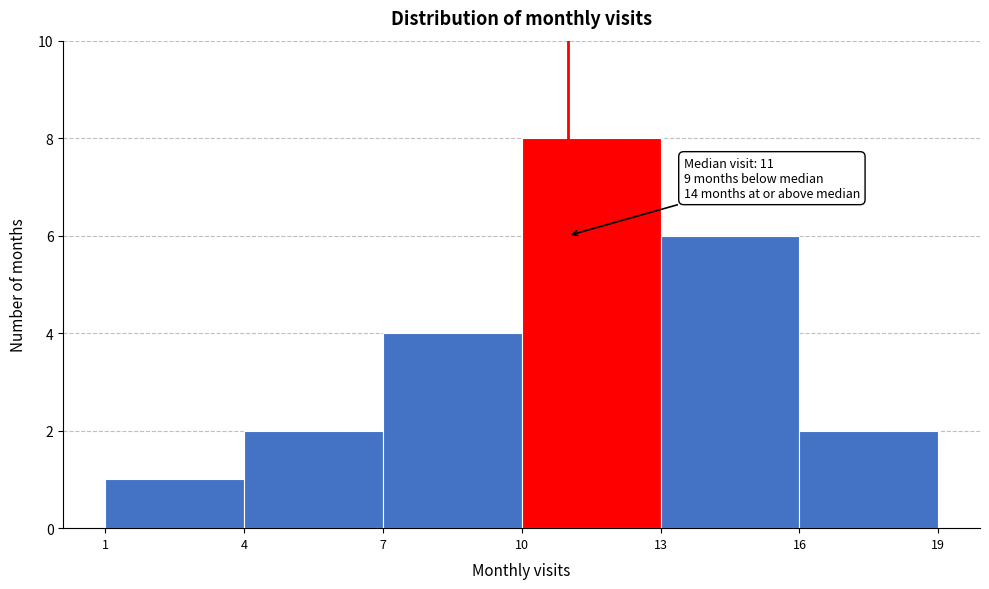

Which range on the x-axis has the tallest bar?

10 to 13